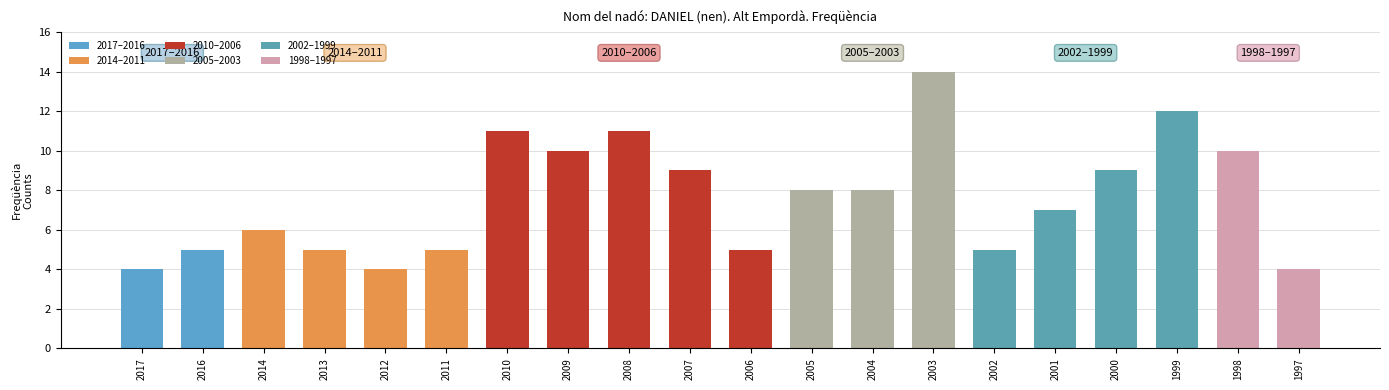

Reading right to left, what are all the values shown in this chart?

4	10	12	9	7	5	14	8	8	5	9	11	10	11	5	4	5	6	5	4